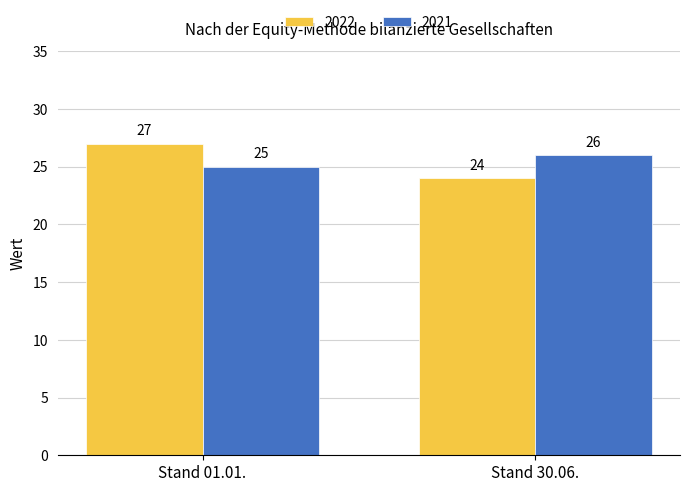

How many data points in 2021 are less than 26?

1